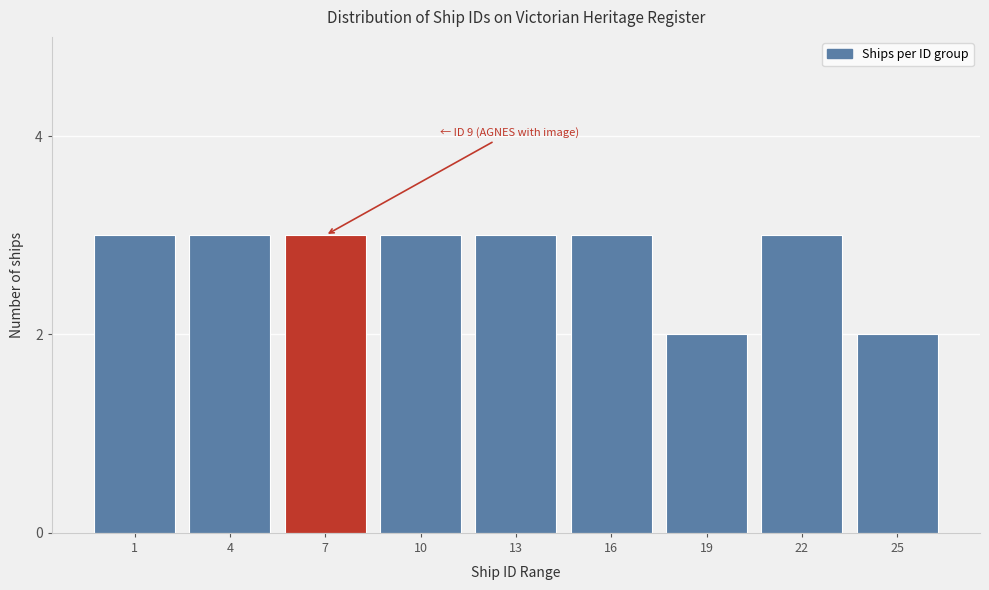

Reading left to right, list all the values displayed in this chart.

3	3	3	3	3	3	2	3	2